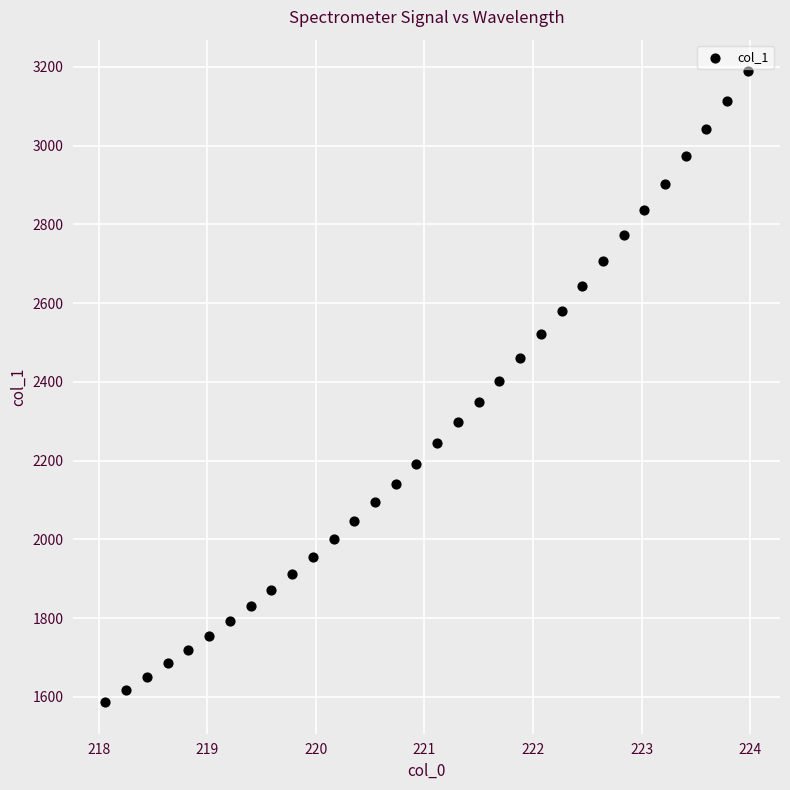

What is the range of Y values (max minus min)?

1602.4